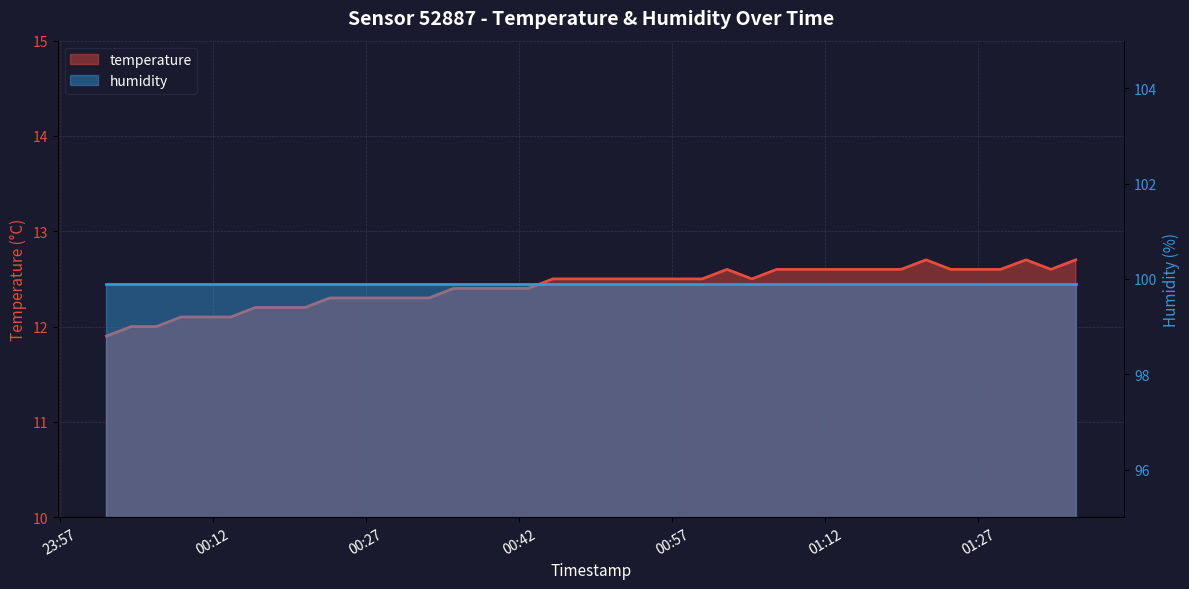

Reading left to right, transcribe all the data shown in this chart.

2023-11-19T00:01:36=11.9	2023-11-19T00:04:02=12.0	2023-11-19T00:06:30=12.0	2023-11-19T00:08:55=12.1	2023-11-19T00:11:21=12.1	2023-11-19T00:13:47=12.1	2023-11-19T00:16:12=12.2	2023-11-19T00:18:38=12.2	2023-11-19T00:21:04=12.2	2023-11-19T00:23:29=12.3	2023-11-19T00:25:55=12.3	2023-11-19T00:28:21=12.3	2023-11-19T00:30:46=12.3	2023-11-19T00:33:12=12.3	2023-11-19T00:35:37=12.4	2023-11-19T00:38:03=12.4	2023-11-19T00:40:29=12.4	2023-11-19T00:42:55=12.4	2023-11-19T00:45:20=12.5	2023-11-19T00:47:46=12.5	2023-11-19T00:50:11=12.5	2023-11-19T00:52:38=12.5	2023-11-19T00:55:05=12.5	2023-11-19T00:57:32=12.5	2023-11-19T00:59:58=12.5	2023-11-19T01:02:24=12.6	2023-11-19T01:04:50=12.5	2023-11-19T01:07:16=12.6	2023-11-19T01:09:42=12.6	2023-11-19T01:12:08=12.6	2023-11-19T01:14:35=12.6	2023-11-19T01:17:01=12.6	2023-11-19T01:19:27=12.6	2023-11-19T01:21:54=12.7	2023-11-19T01:24:19=12.6	2023-11-19T01:26:45=12.6	2023-11-19T01:29:12=12.6	2023-11-19T01:31:42=12.7	2023-11-19T01:34:08=12.6	2023-11-19T01:36:34=12.7